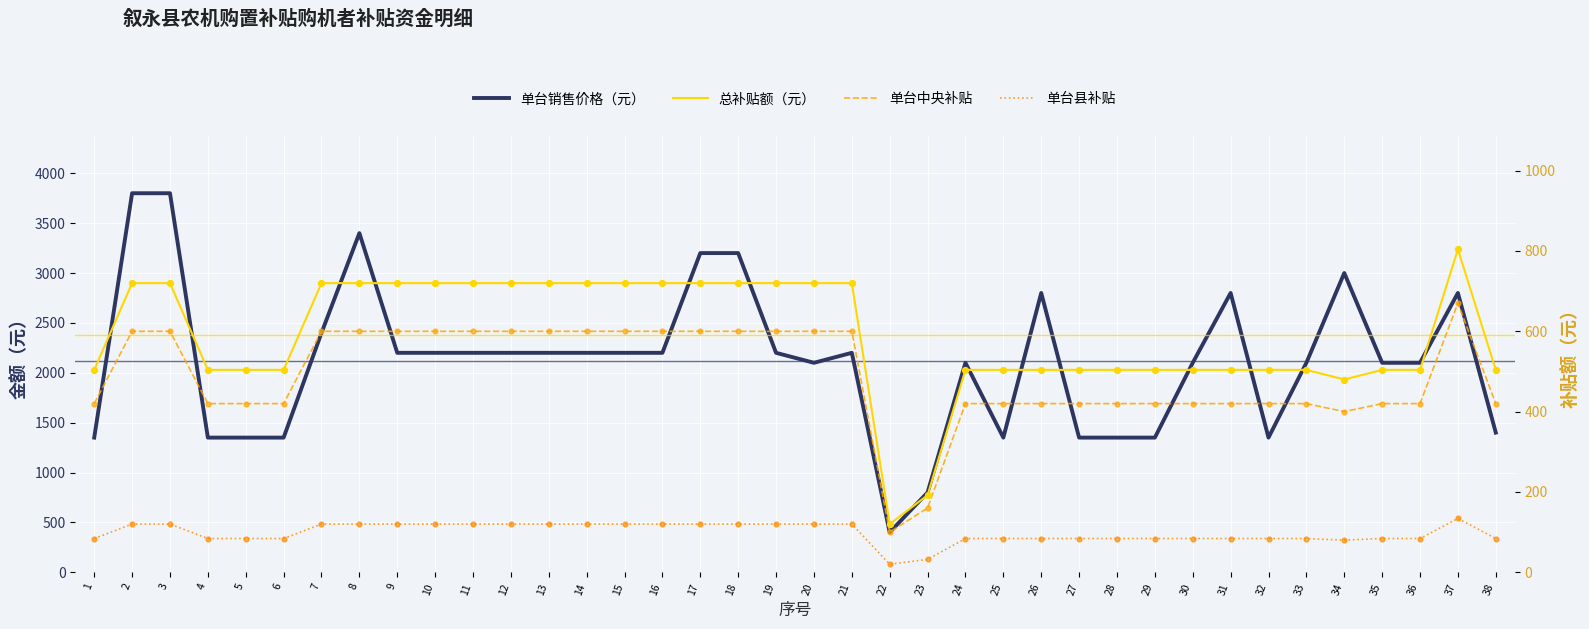

What are all the series names shown in the legend?

单台销售价格（元）, 总补贴额（元）, 单台中央补贴, 单台县补贴